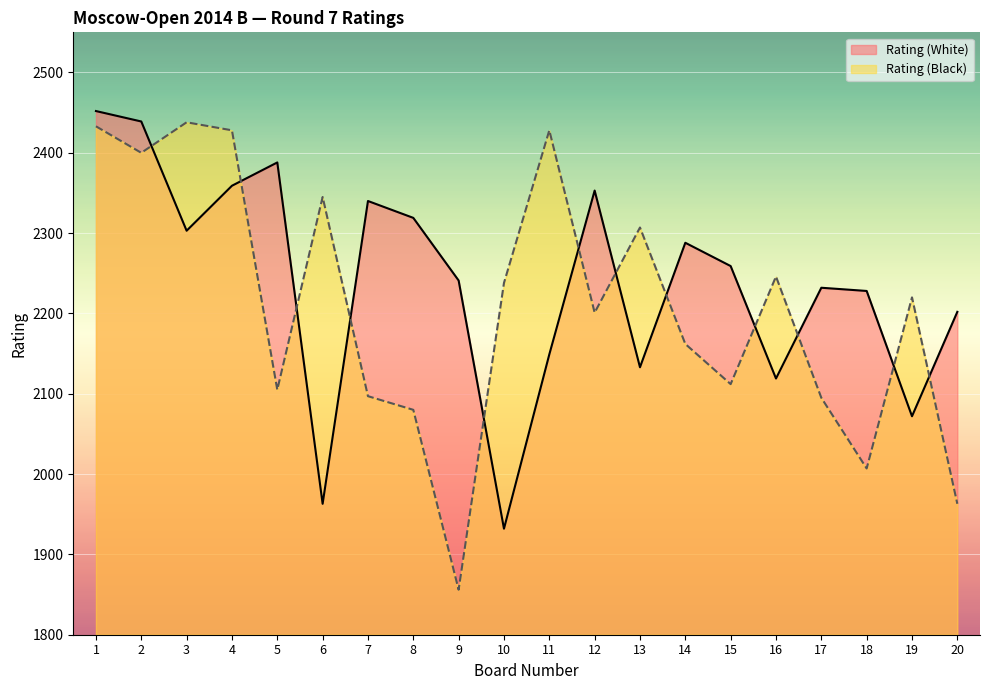

How many intersections are there between Rating (White) and Rating (Black)?

12